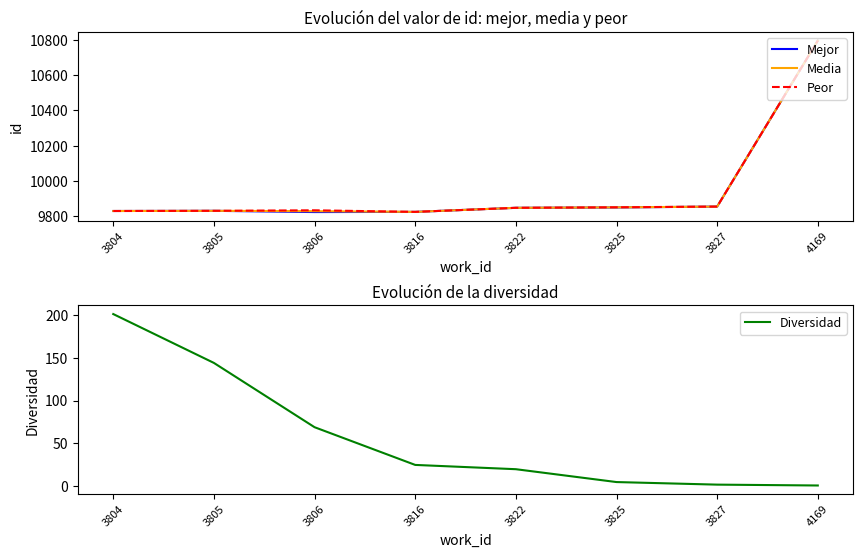

What is the difference between the highest and lowest values at 3804?

9629.0